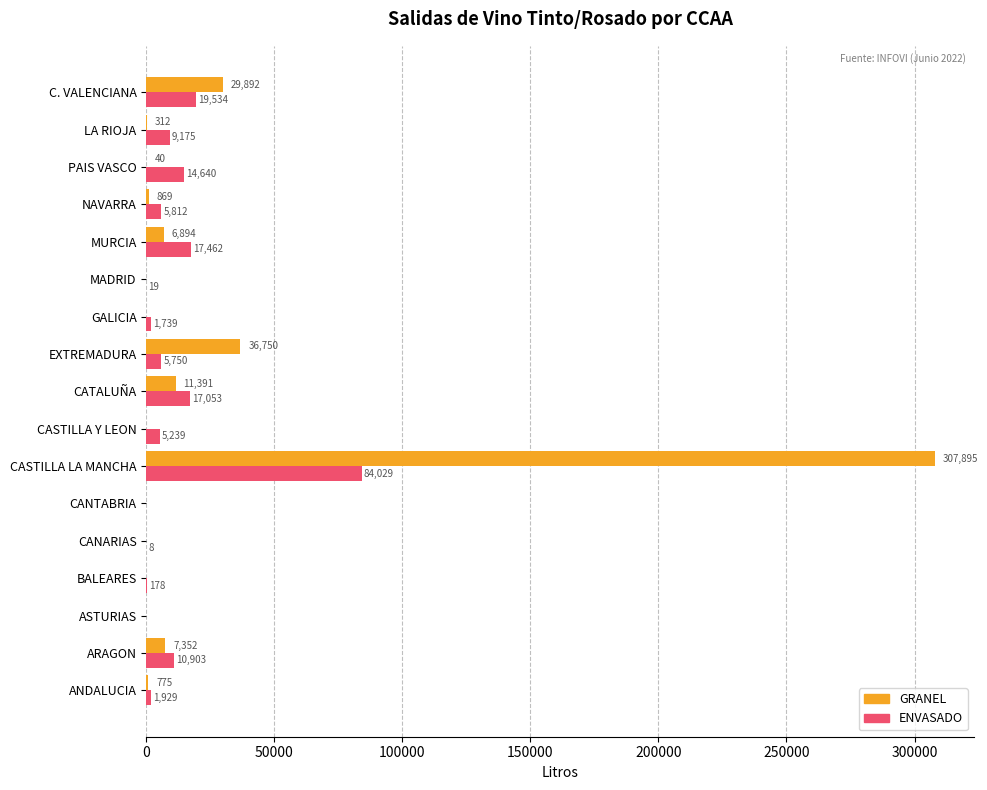

Where is GRANEL nearest to the value 153947?

EXTREMADURA